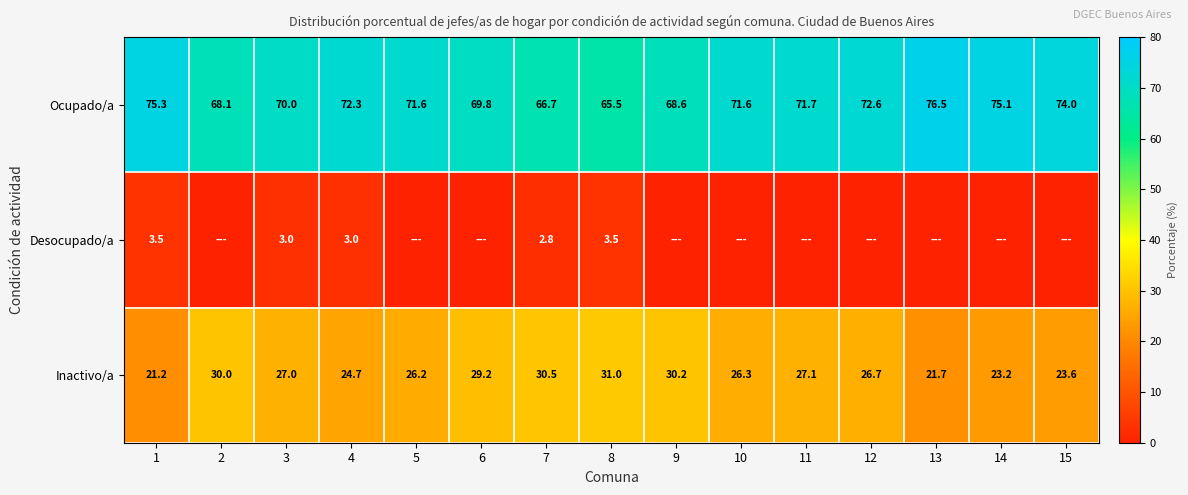

What is the maximum value for Ocupado/a?

76.5